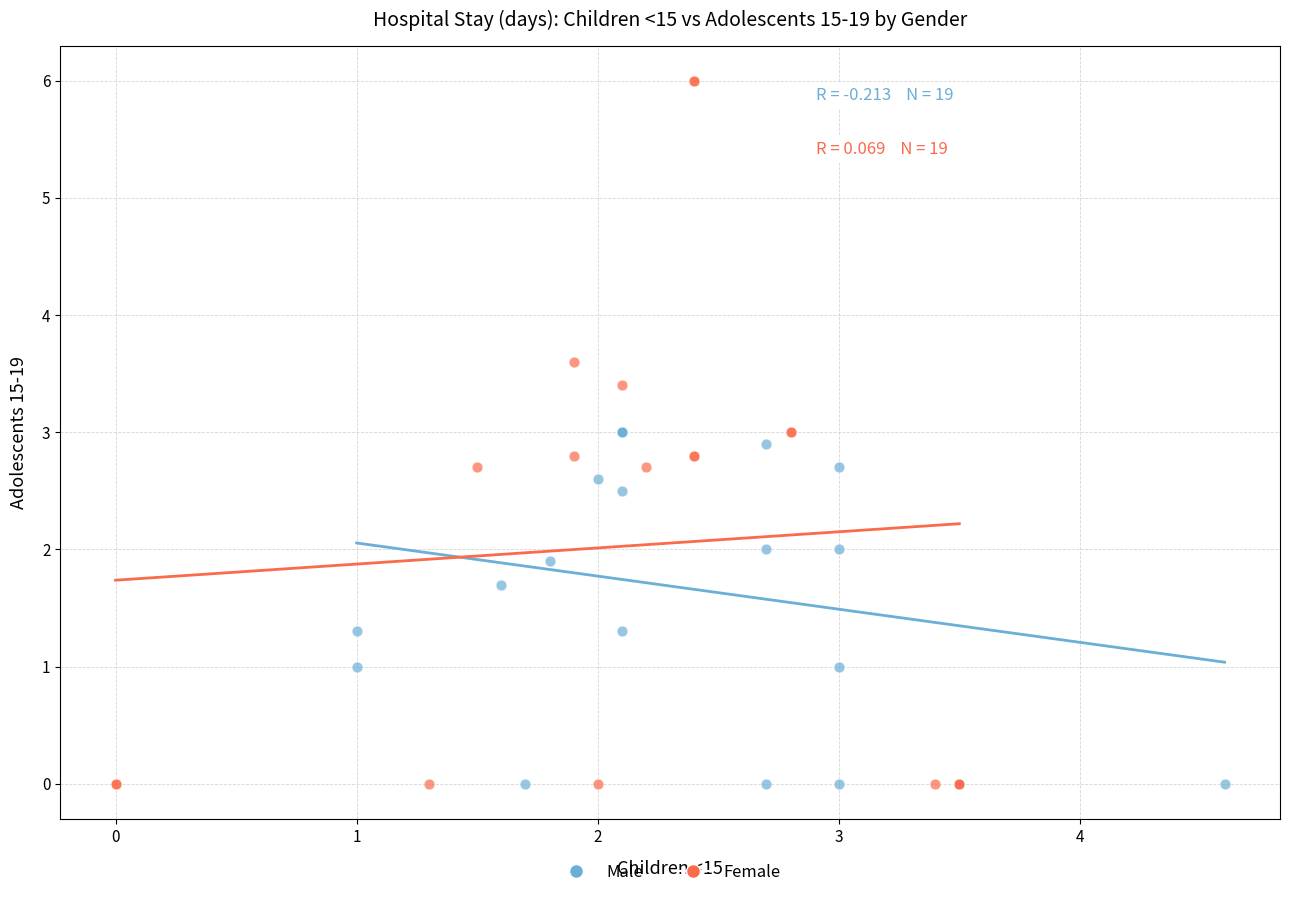

Which series has the widest spread of Y values?

Female